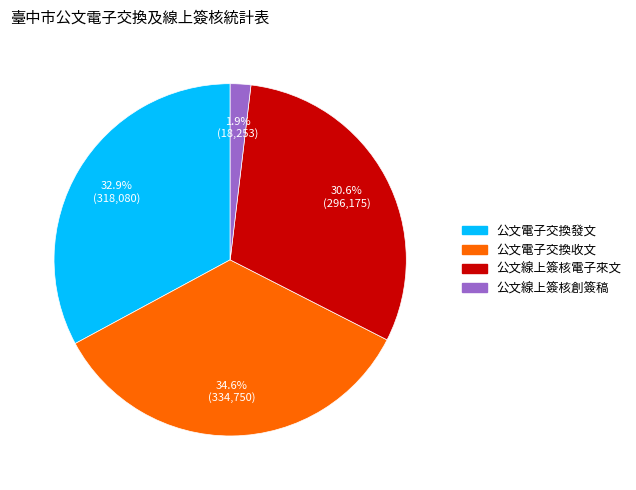

To the nearest percent, what is the average slice percentage?

25%